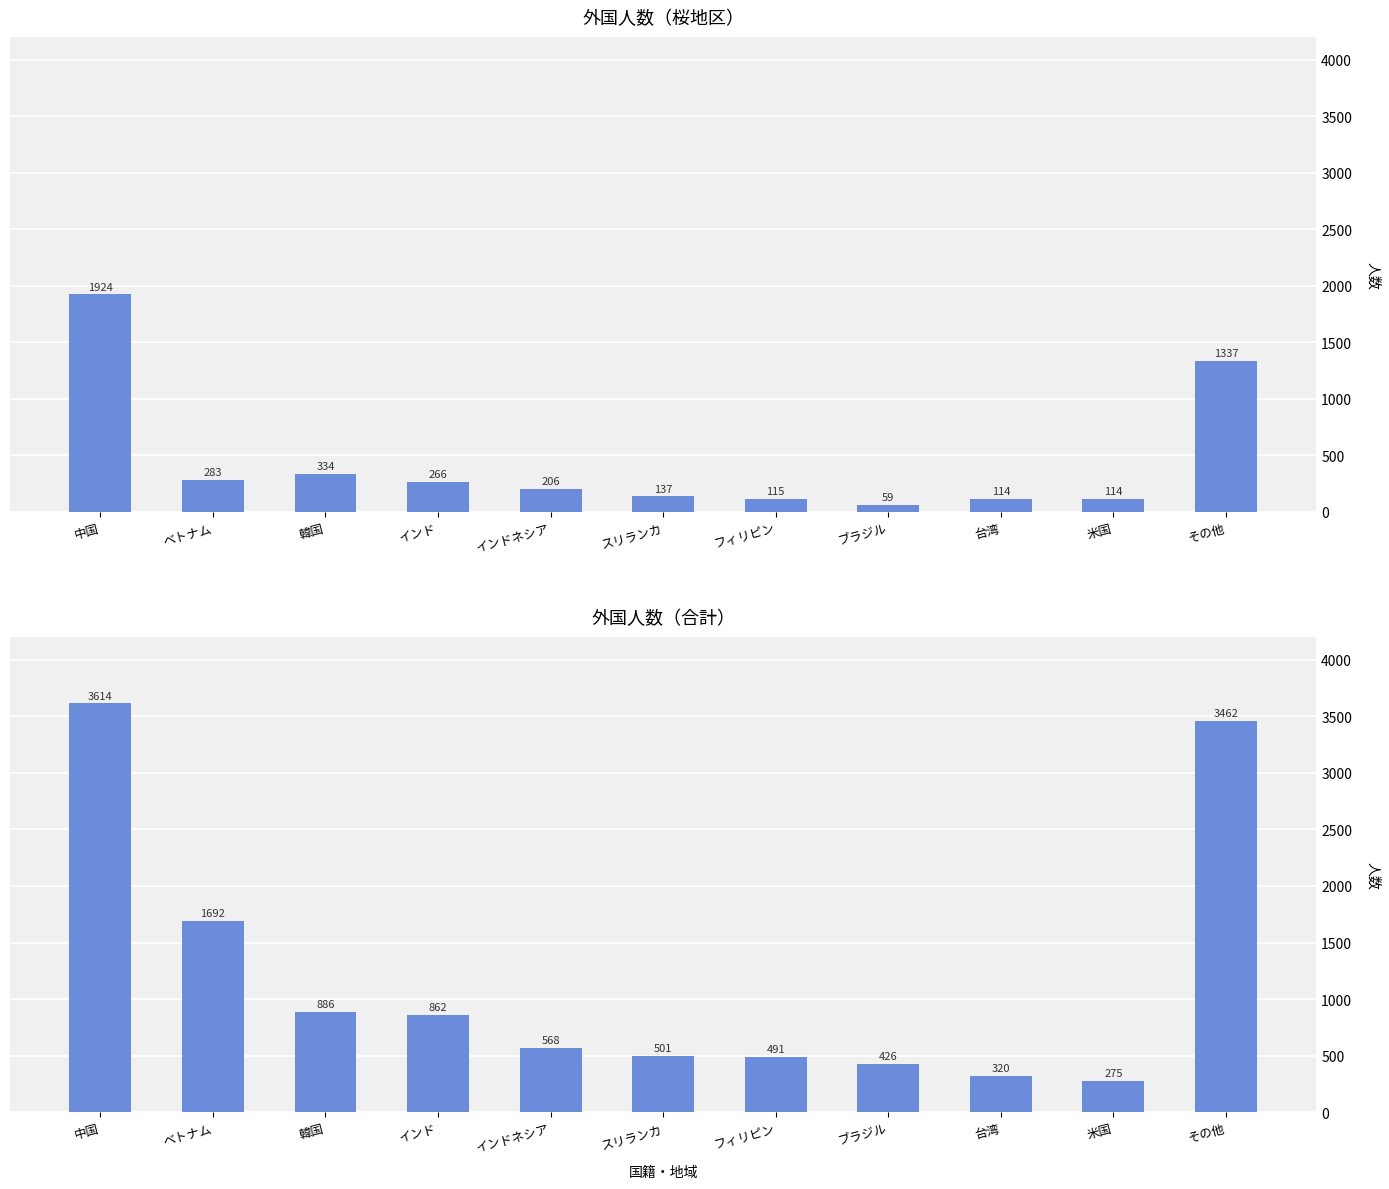

Are the bars grouped side by side (vs. stacked)?

Yes